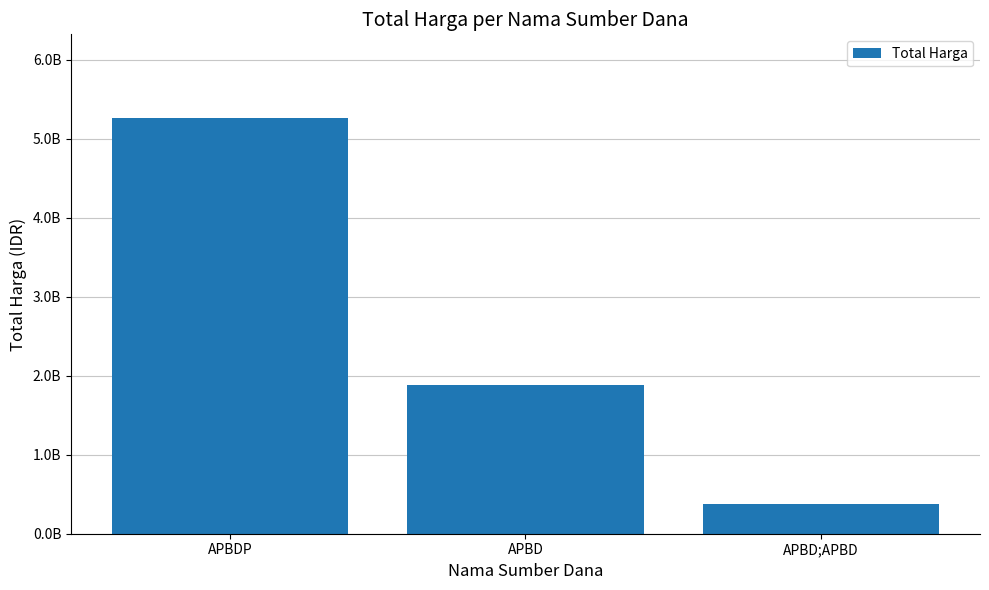

What is the ratio of the value at APBDP to the value at APBD;APBD?

14.1